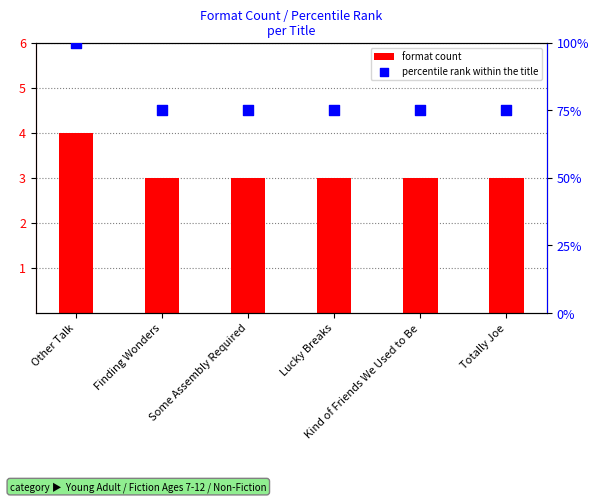

Is the value of percentile rank within the title at Other Talk greater than the value of format count at Other Talk?

Yes